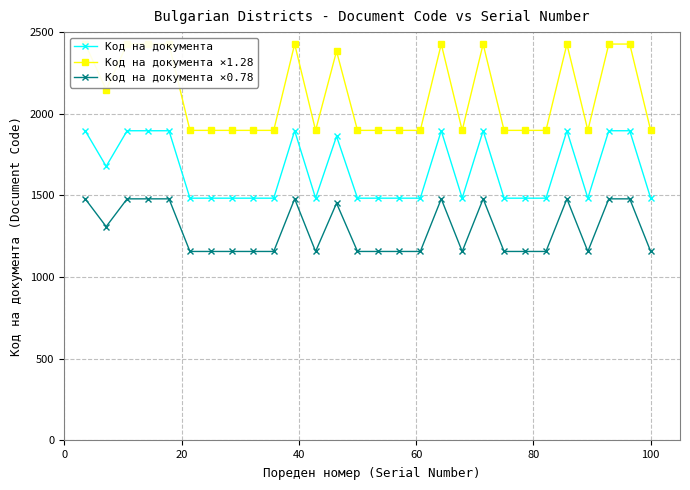

True or false: Код на документа and Код на документа ×1.28 cross at least once.

False